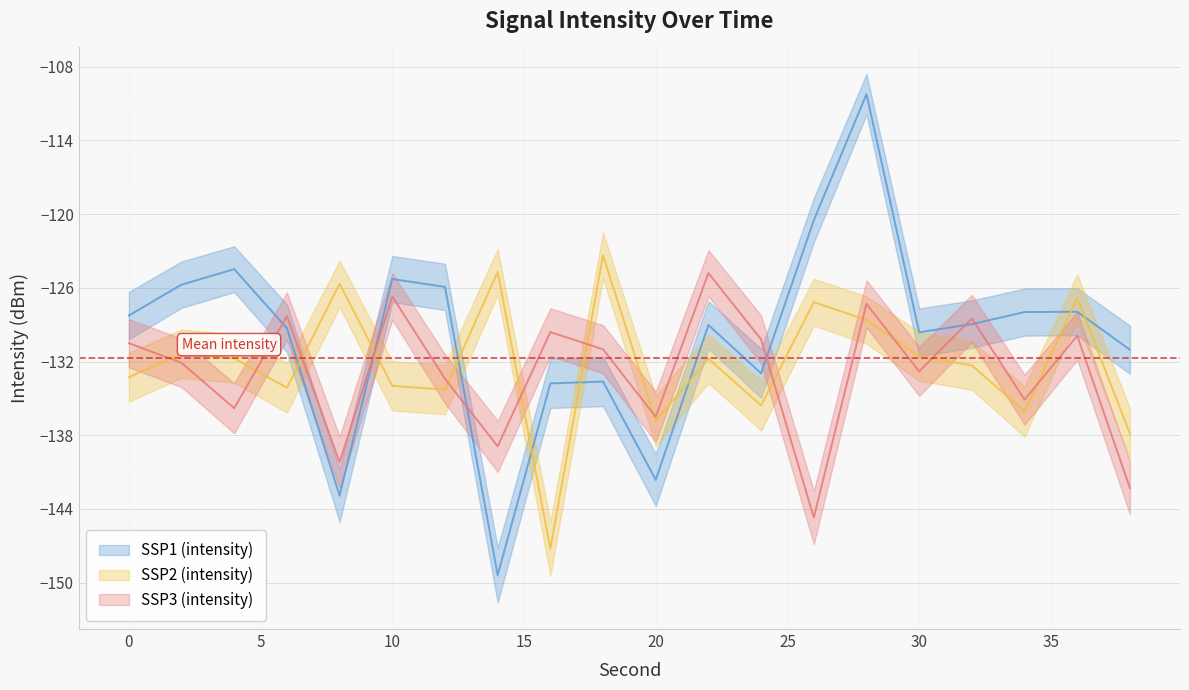

At which category is the sum across all series the highest?

28